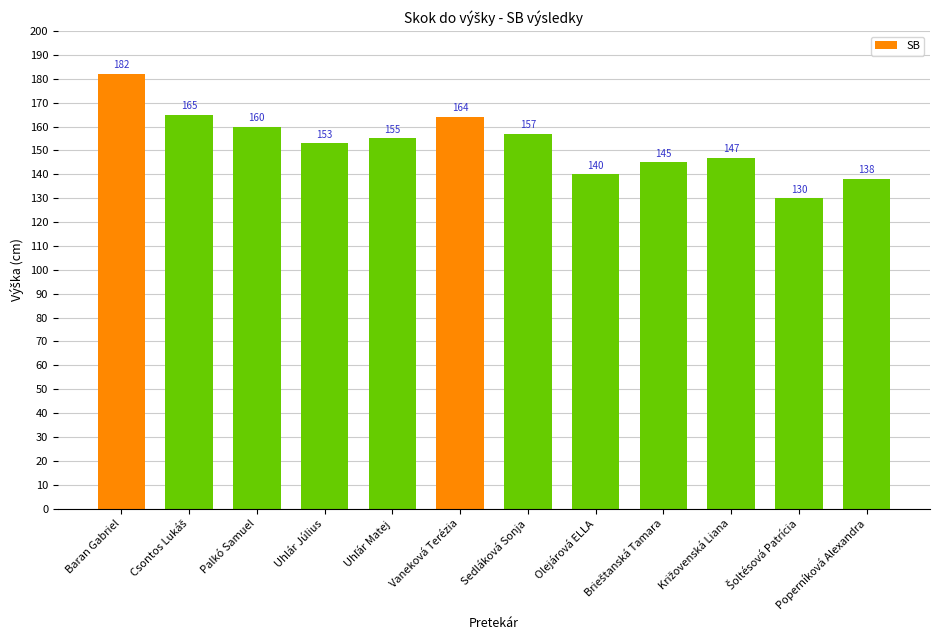

The value at Uhlár Július is 153. True or false?

True